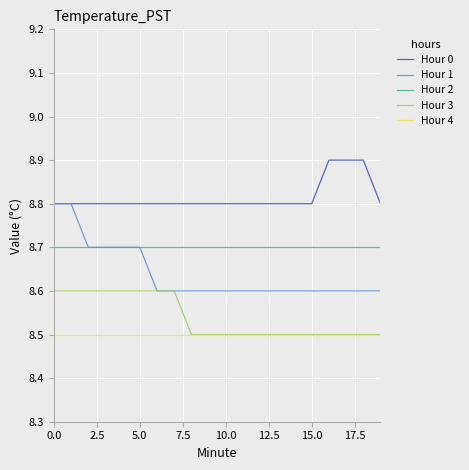

Which series has the largest total across all categories?

Hour 0